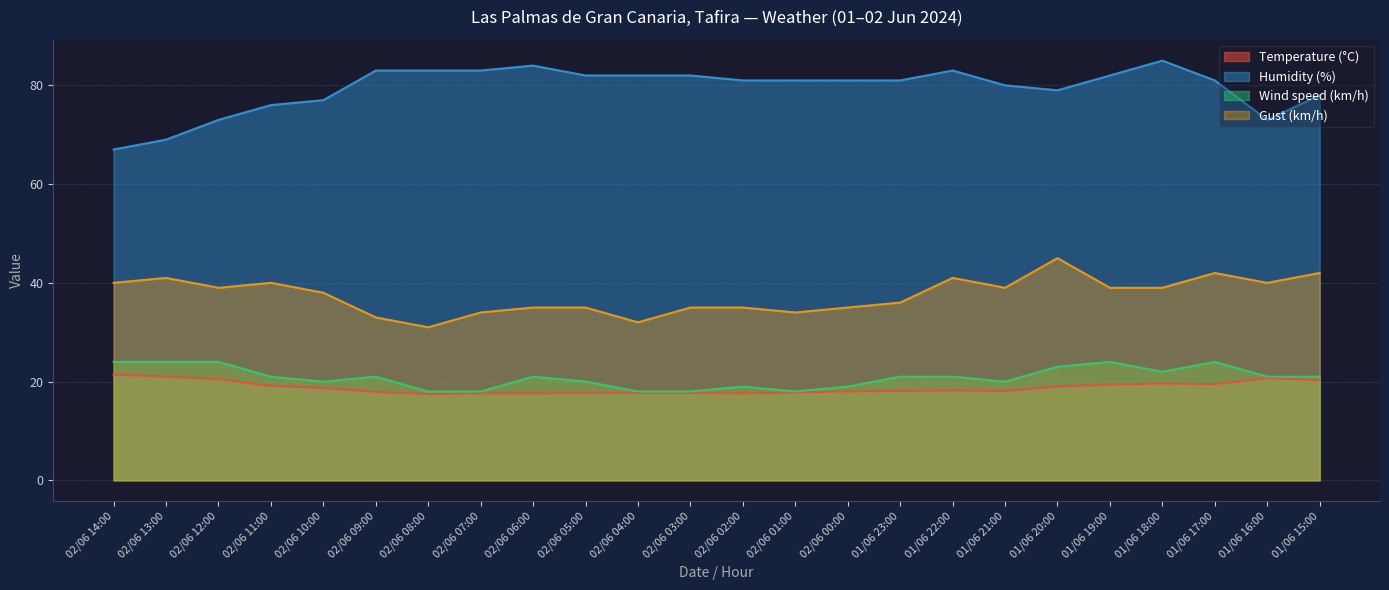

What is the sum of all Wind speed (km/h) values?

500.0